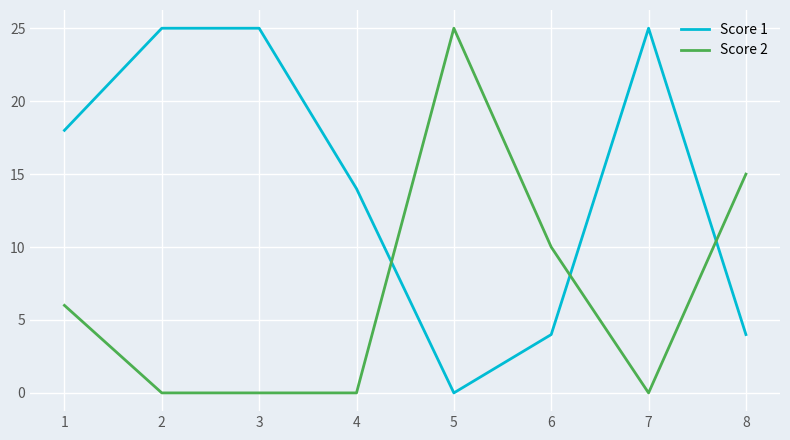

At 3, list the series in order from smallest to largest.

Score 2, Score 1